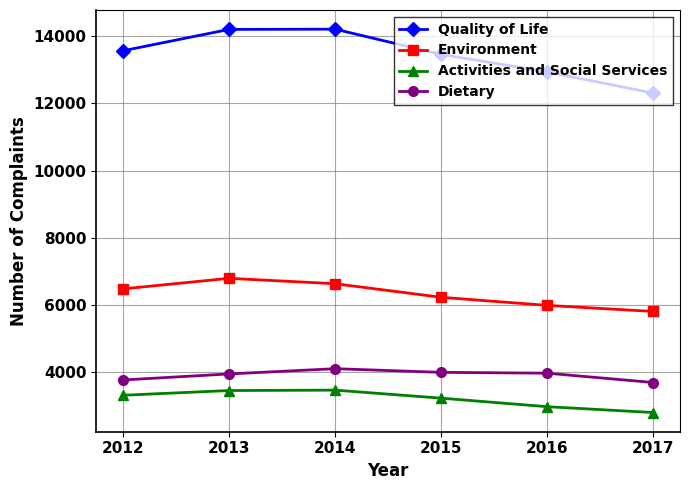

True or false: Quality of Life and Environment cross at least once.

False